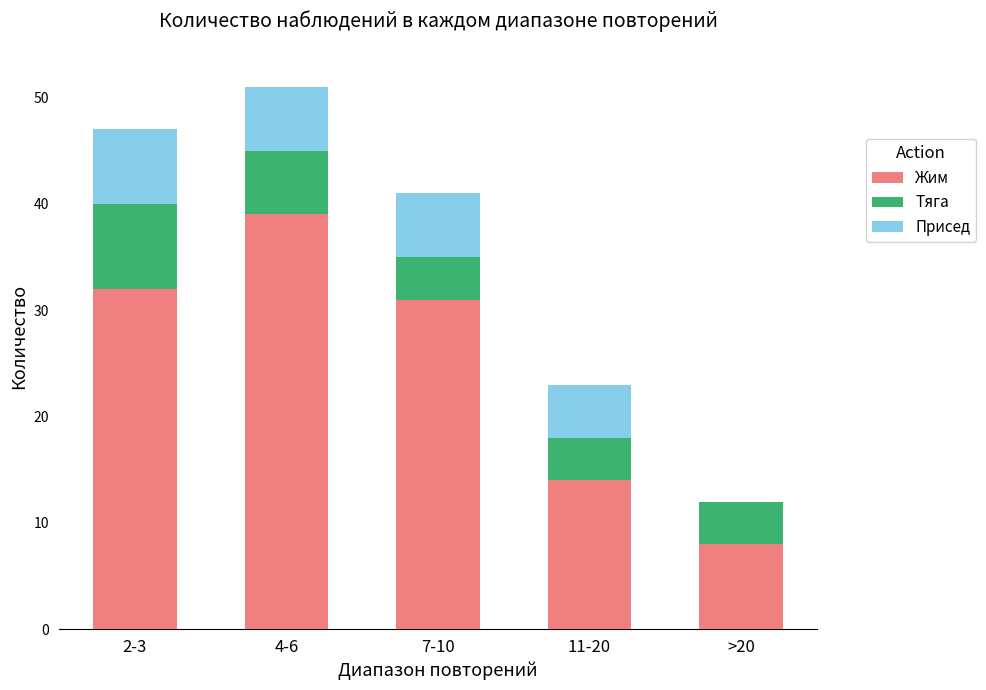

What is the highest value of the Жим series?

39